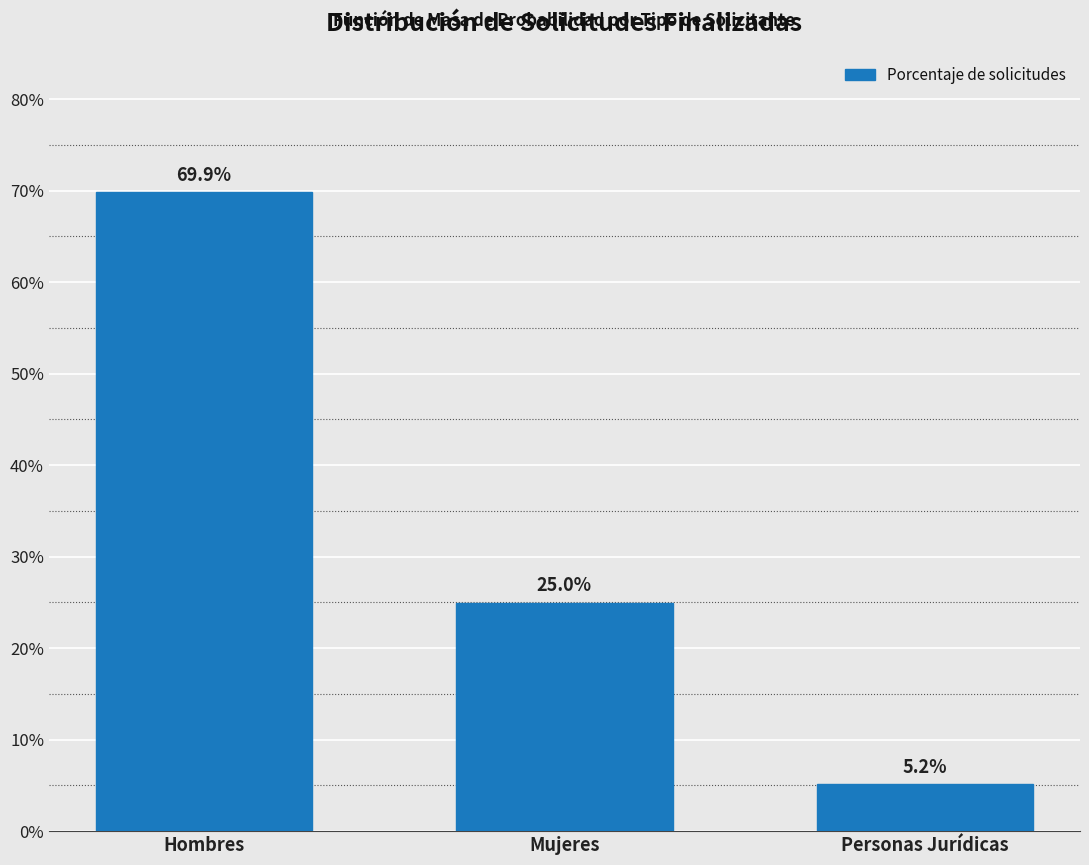

Does the chart contain any negative values?

No